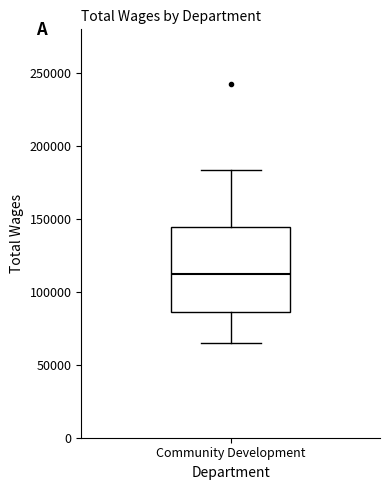

Where does the upper whisker of the box for Community Development end on the y-axis? The values are not printed on the chart, so give them approximately, as read against the axis.

185000